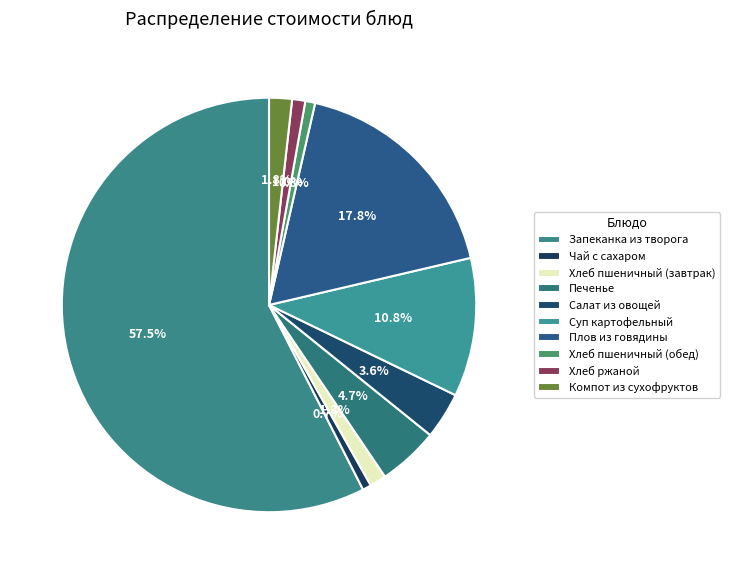

Which slice represents more than half of the pie?

Запеканка из творога